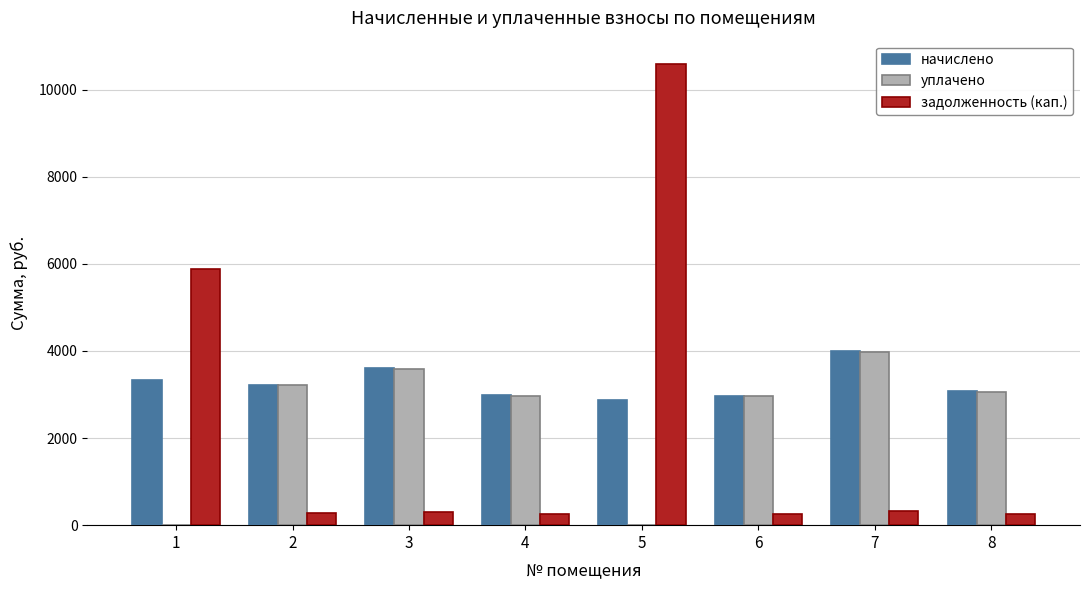

What is the greatest value displayed?

10594.3